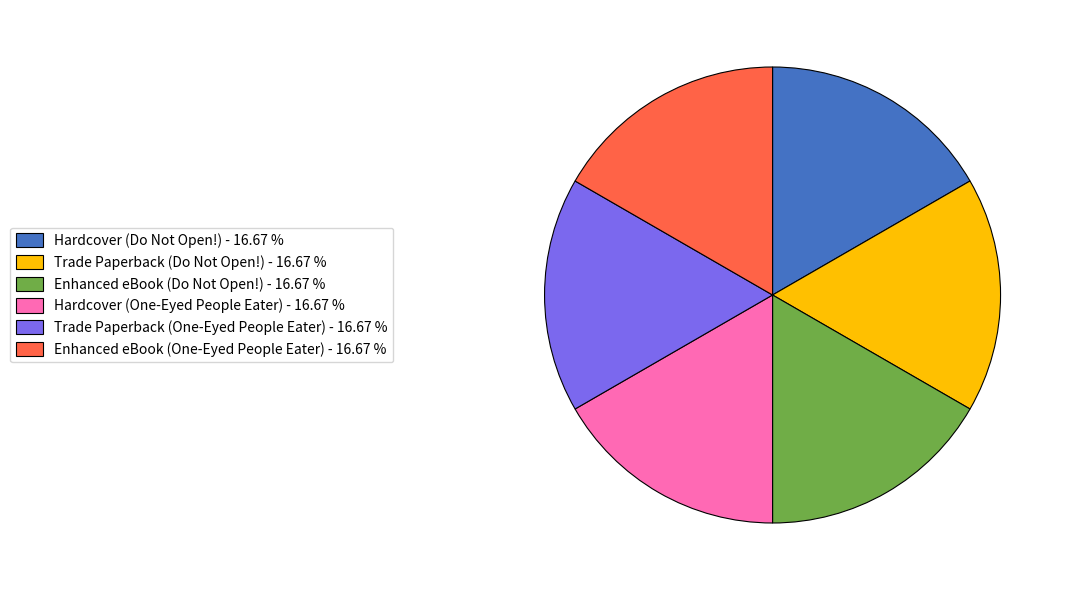

Is Enhanced eBook (Do Not Open!) - 16.67 % the majority of the pie?

No